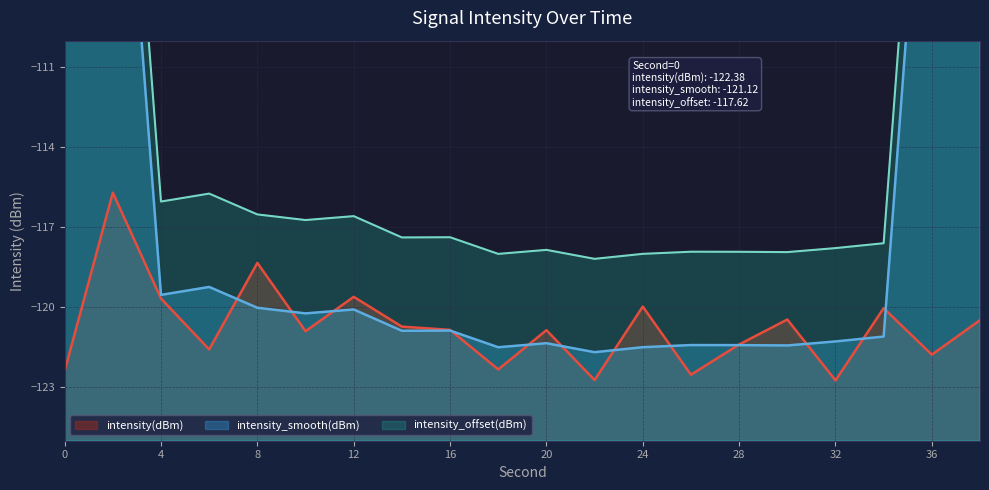

What is the value of the 10th point from the left?

-122.3